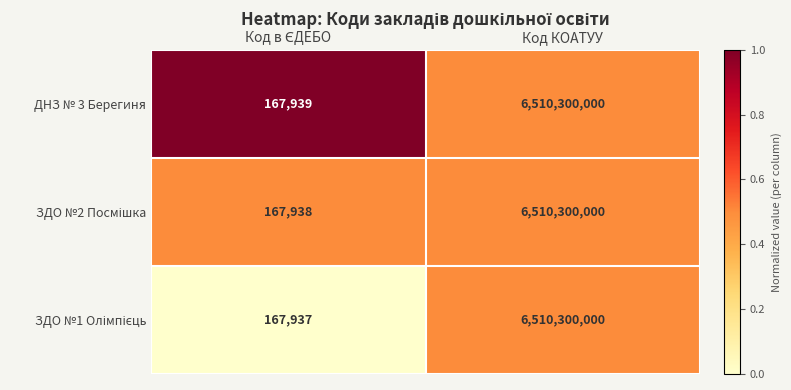

How many categories are shown in the chart?

2